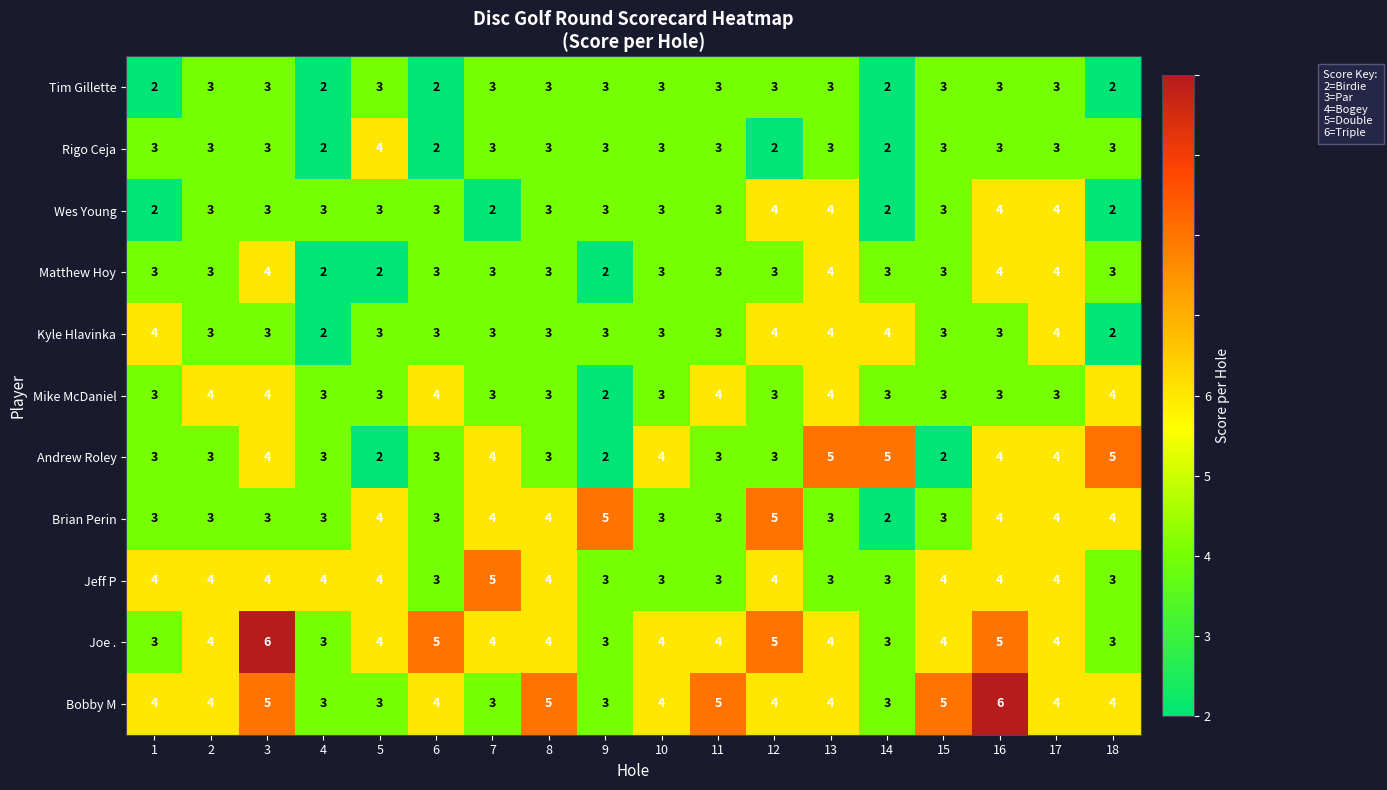

How many categories are shown in the chart?

18